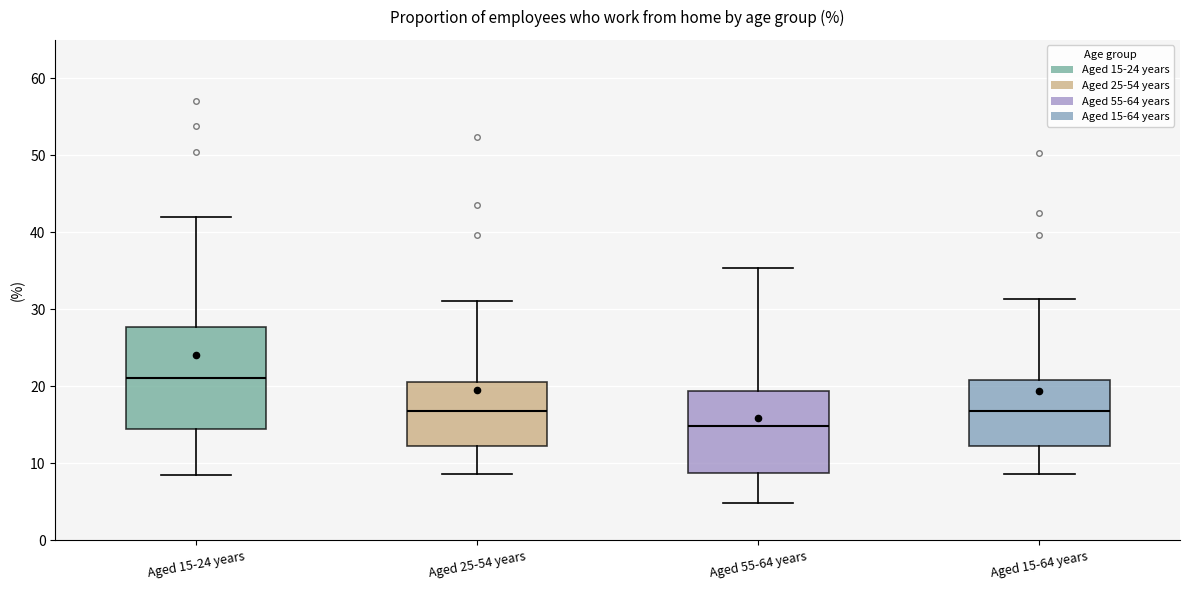

Comparing the boxes themselves (not the whiskers), which one is the tallest?

Aged 15-24 years